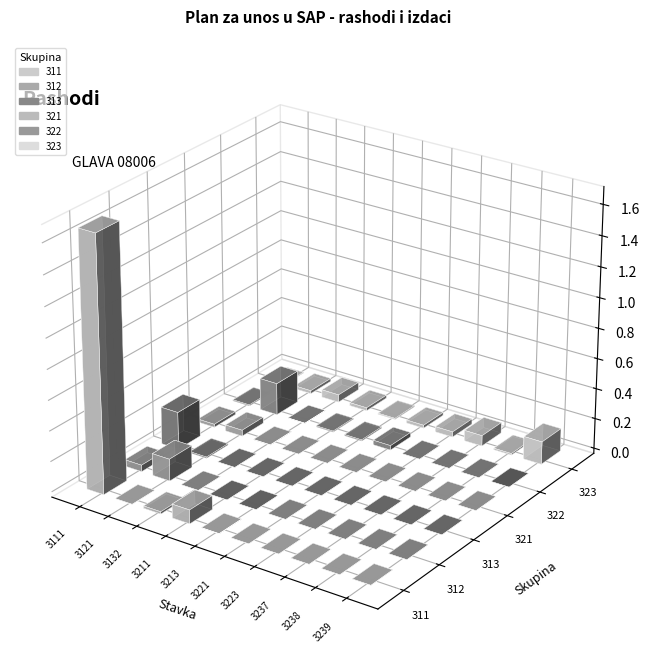

At which label does 323 reach its peak?

3239